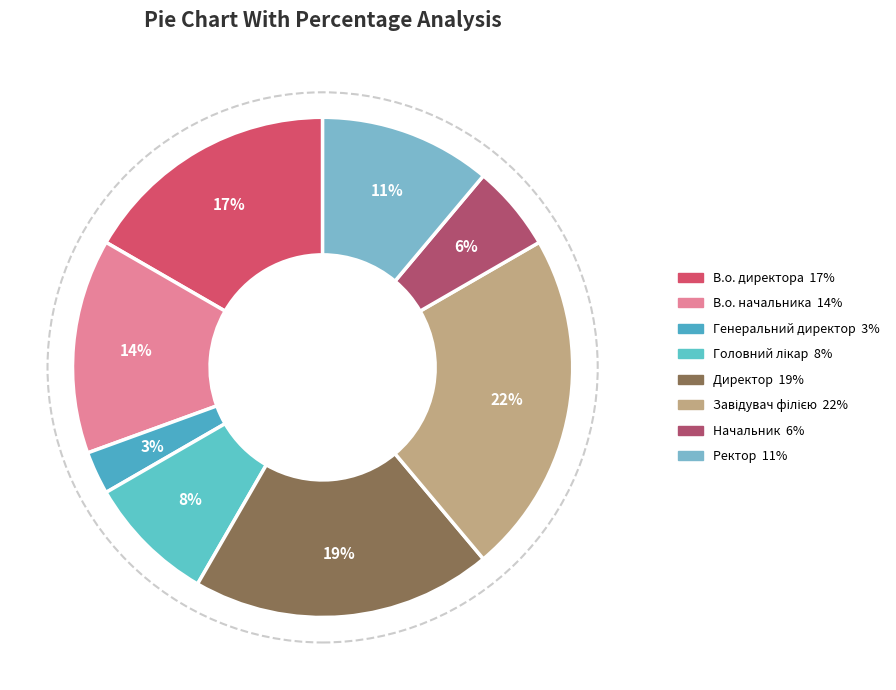

To the nearest percent, what is the average slice percentage?

12%